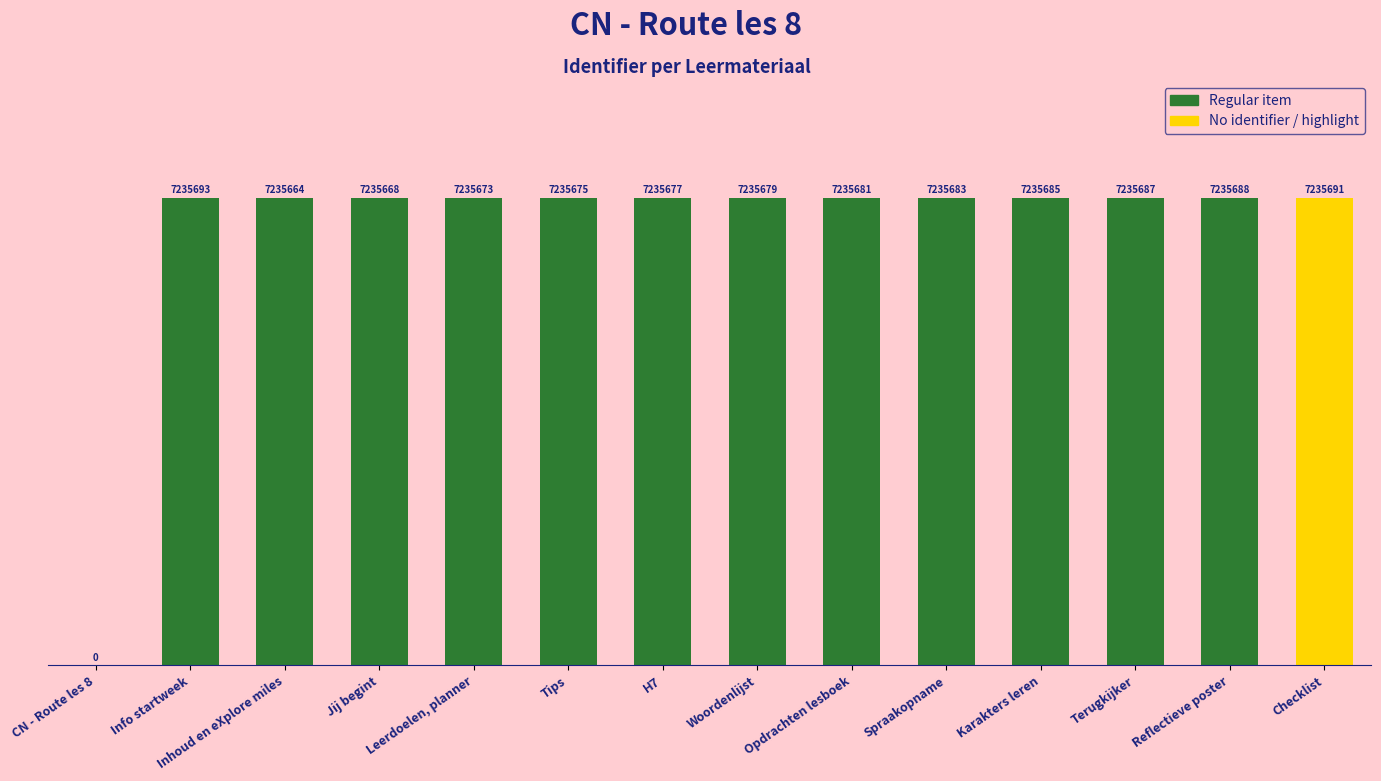

How many data points are above 9?

13